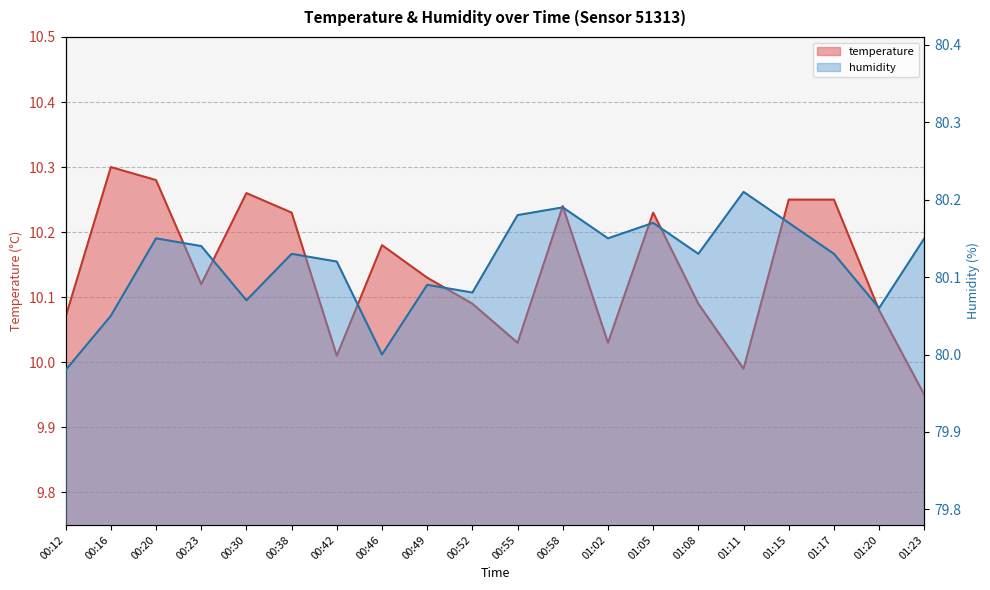

What is the label of the 6th point from the right?

01:08